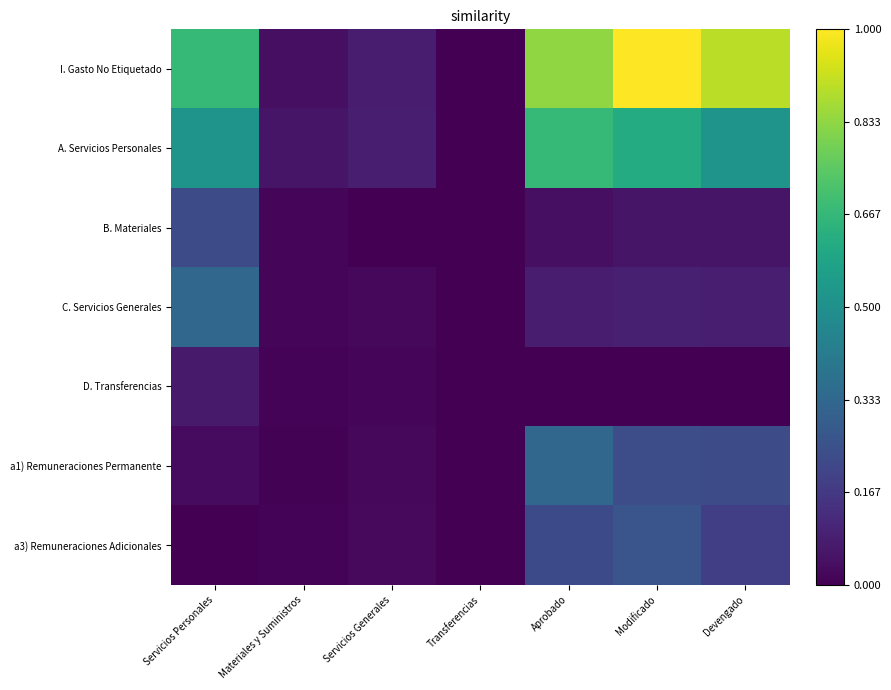

Rank the series by their maximum value, from lowest to highest.

D. Transferencias, B. Materiales, a3) Remuneraciones Adicionales, C. Servicios Generales, a1) Remuneraciones Permanente, A. Servicios Personales, I. Gasto No Etiquetado